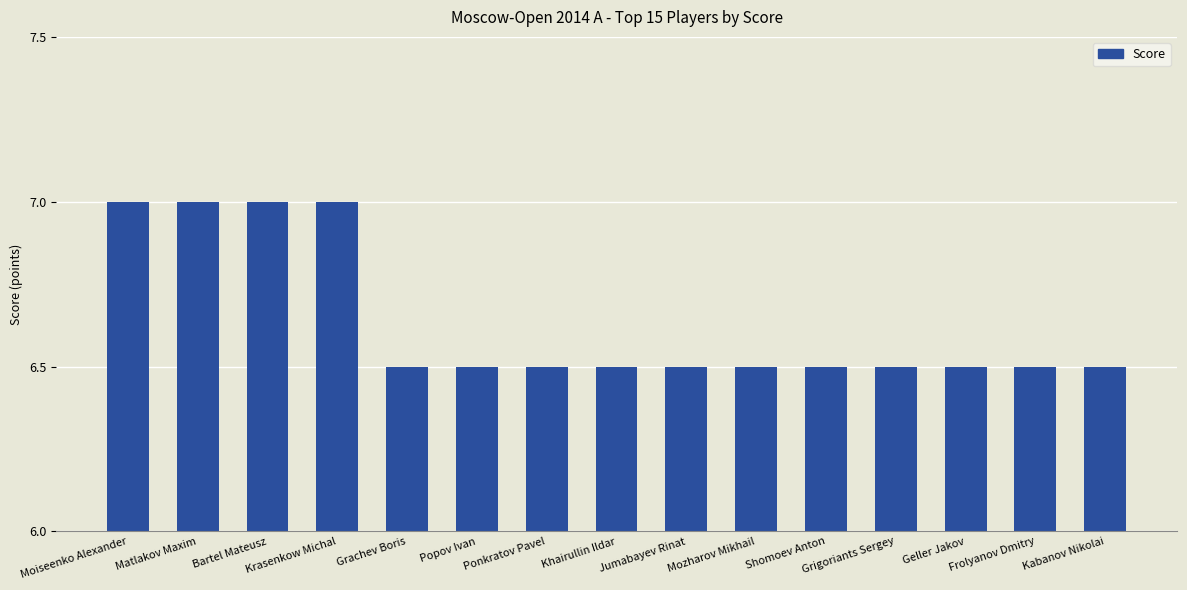

Reading left to right, list all the values displayed in this chart.

7.0	7.0	7.0	7.0	6.5	6.5	6.5	6.5	6.5	6.5	6.5	6.5	6.5	6.5	6.5